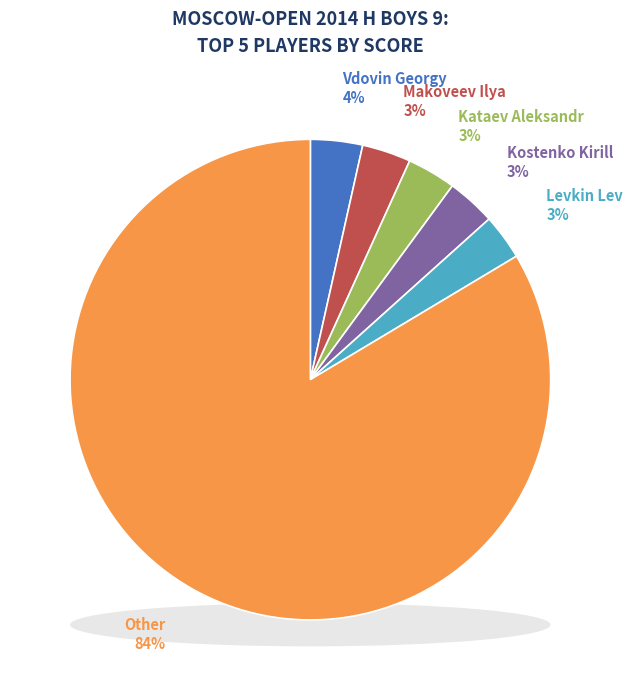

How many slices are in this pie chart?

6